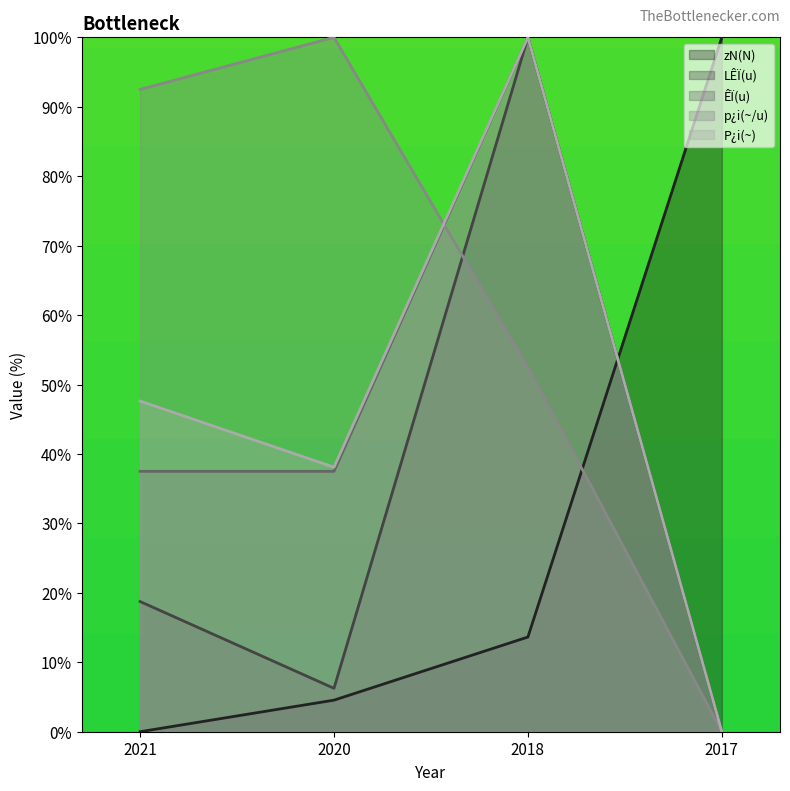

True or false: LÊÏ(u) has a value of 3.3 at 2020.

False